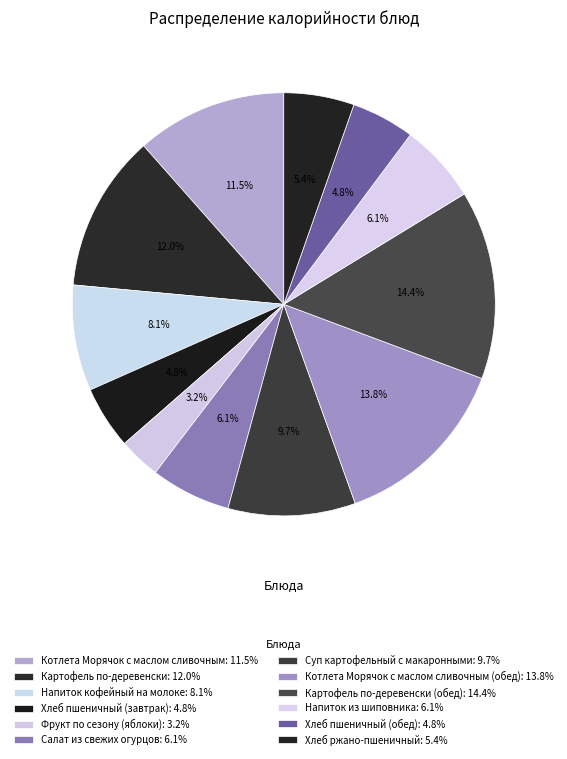

Which slice is the largest?

Картофель по-деревенски (обед)